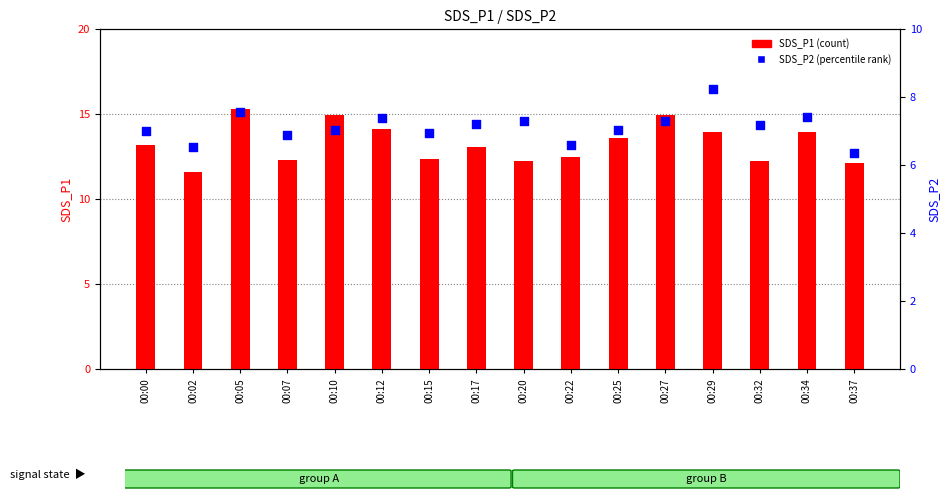

At which category is the sum across all series the highest?

00:05